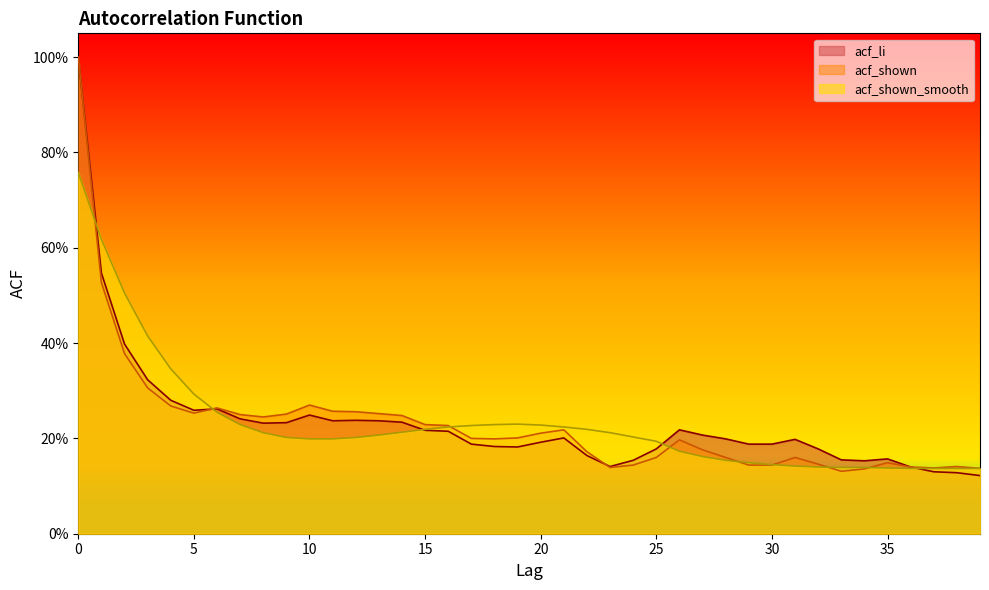

What are all the series names shown in the legend?

acf_li, acf_shown, acf_shown_smooth